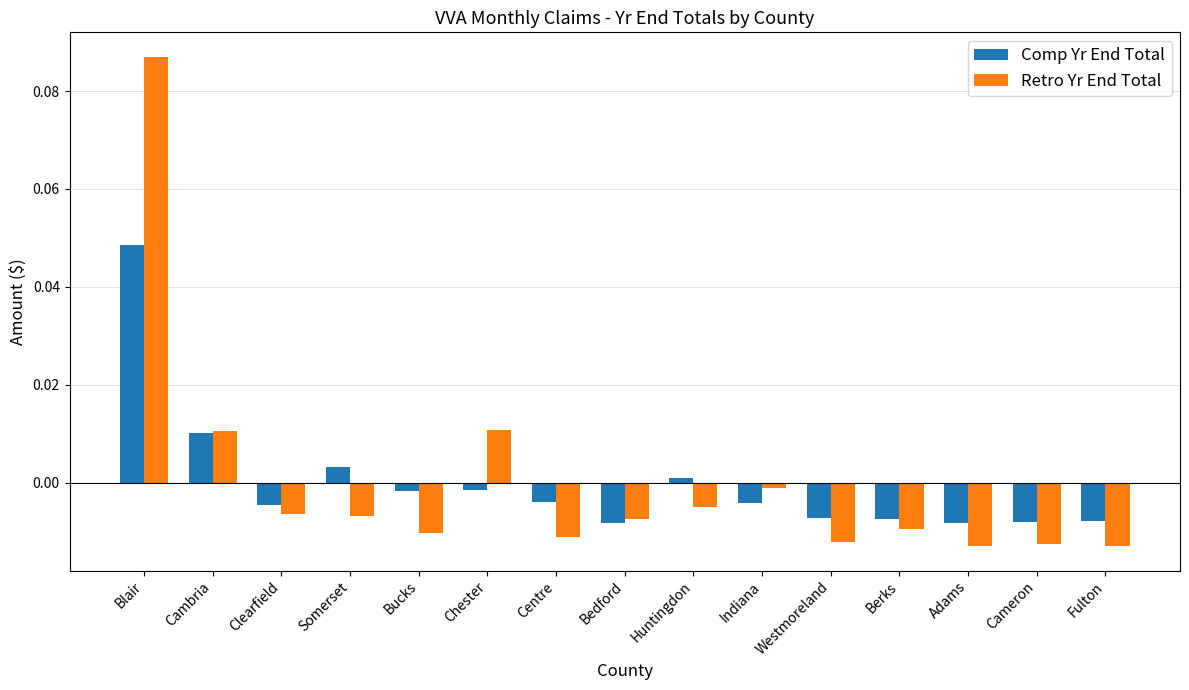

Is the value of Retro Yr End Total at Westmoreland greater than the value of Comp Yr End Total at Centre?

No